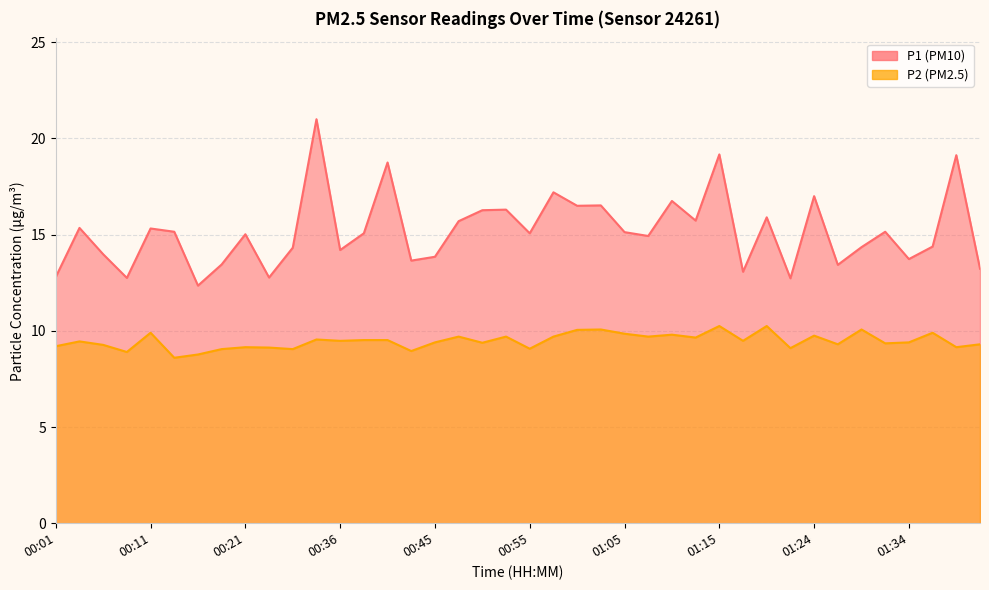

What is the difference between the highest and lowest values at 00:36?

4.7